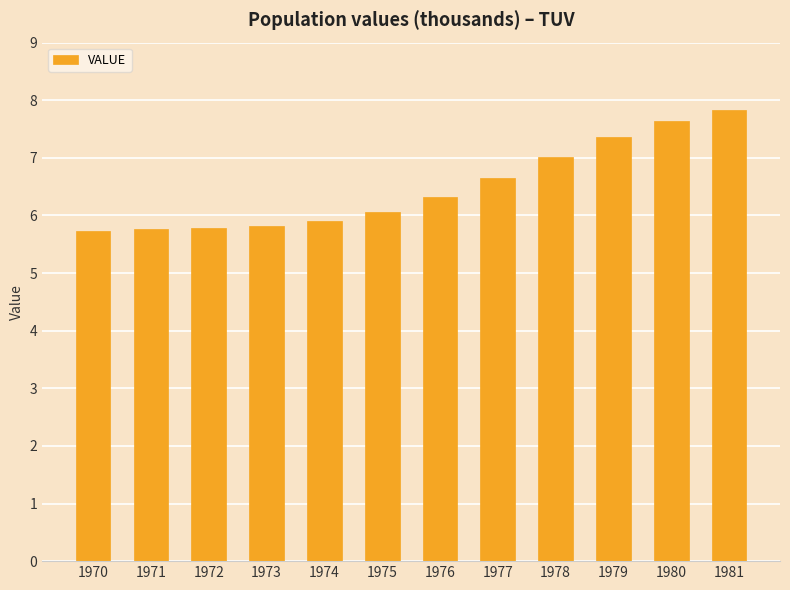

The value at 1975 is 6.1. True or false?

True